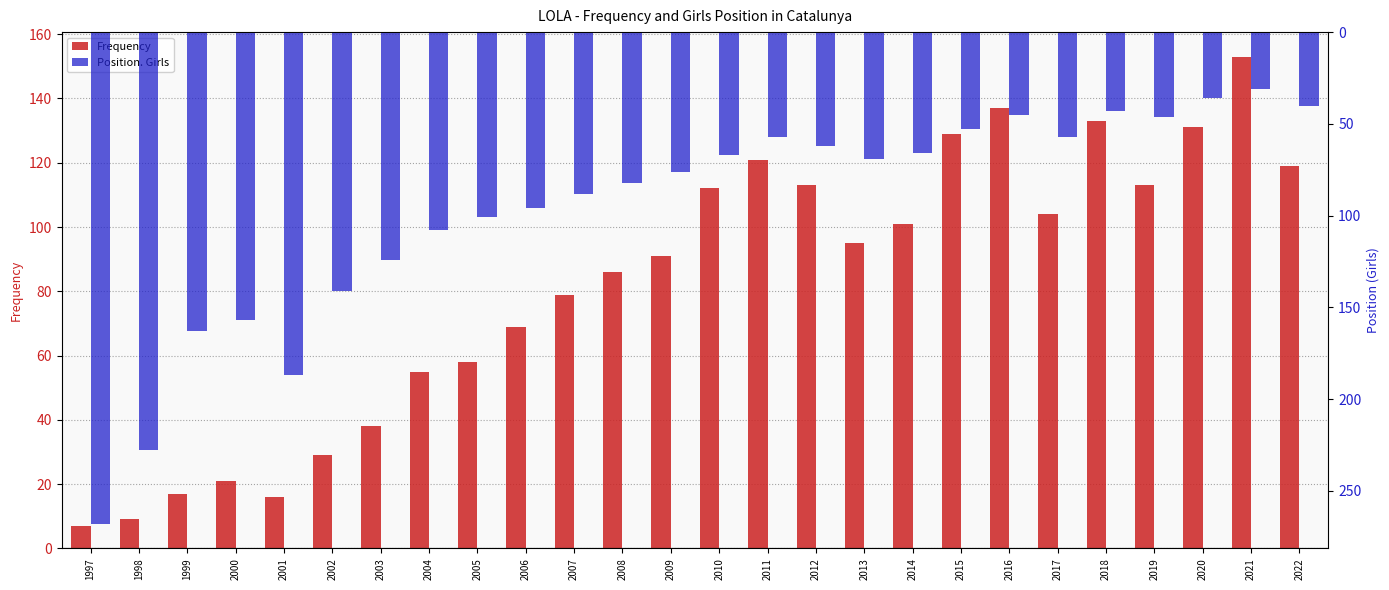

List the labels in order of Position. Girls value, largest first.

1997, 1998, 2001, 1999, 2000, 2002, 2003, 2004, 2005, 2006, 2007, 2008, 2009, 2013, 2010, 2014, 2012, 2011, 2017, 2015, 2019, 2016, 2018, 2022, 2020, 2021